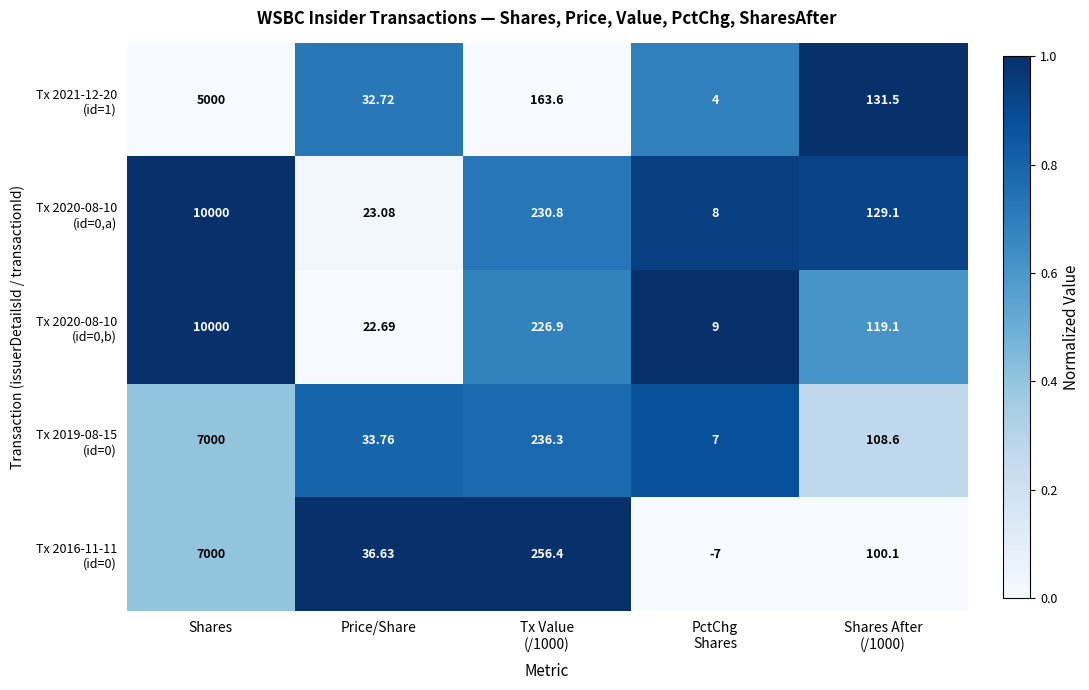

How many categories are shown in the chart?

5